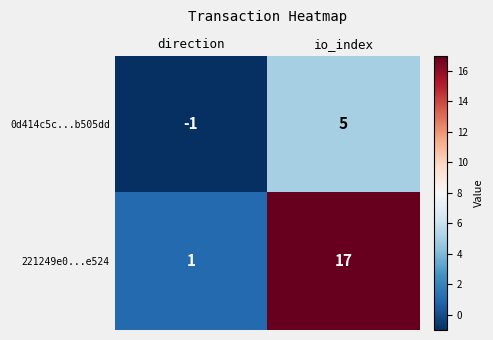

What is the difference between the 0d414c5c...b505dd values at io_index and direction?

6